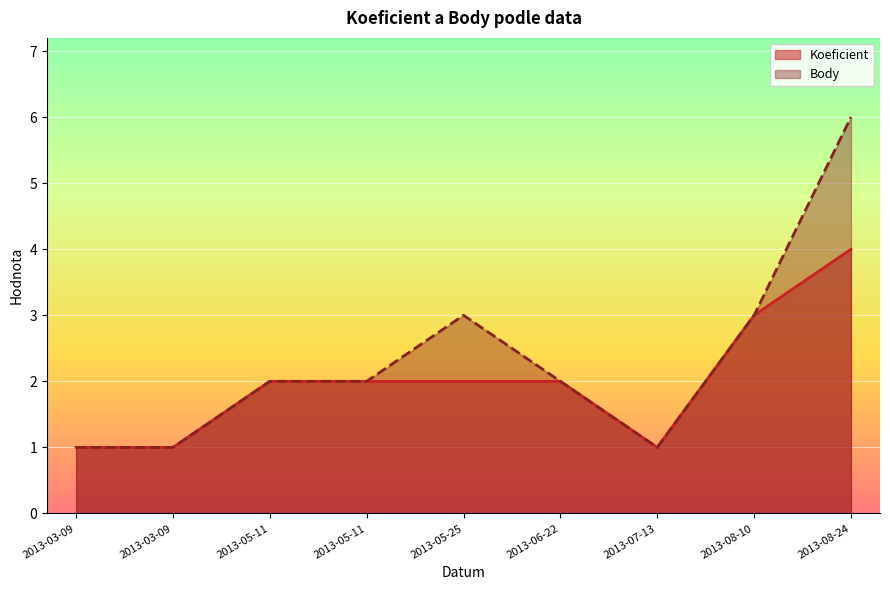

What is the value of the Body point at the 2nd from the left?

1